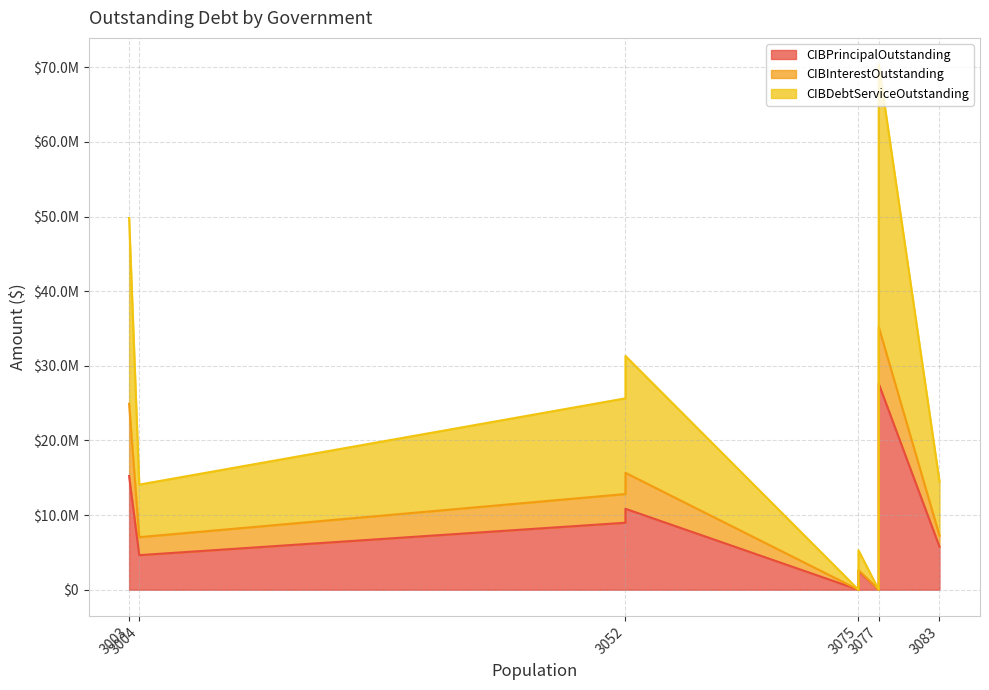

True or false: CIBDebtServiceOutstanding and CIBInterestOutstanding intersect in this chart.

False